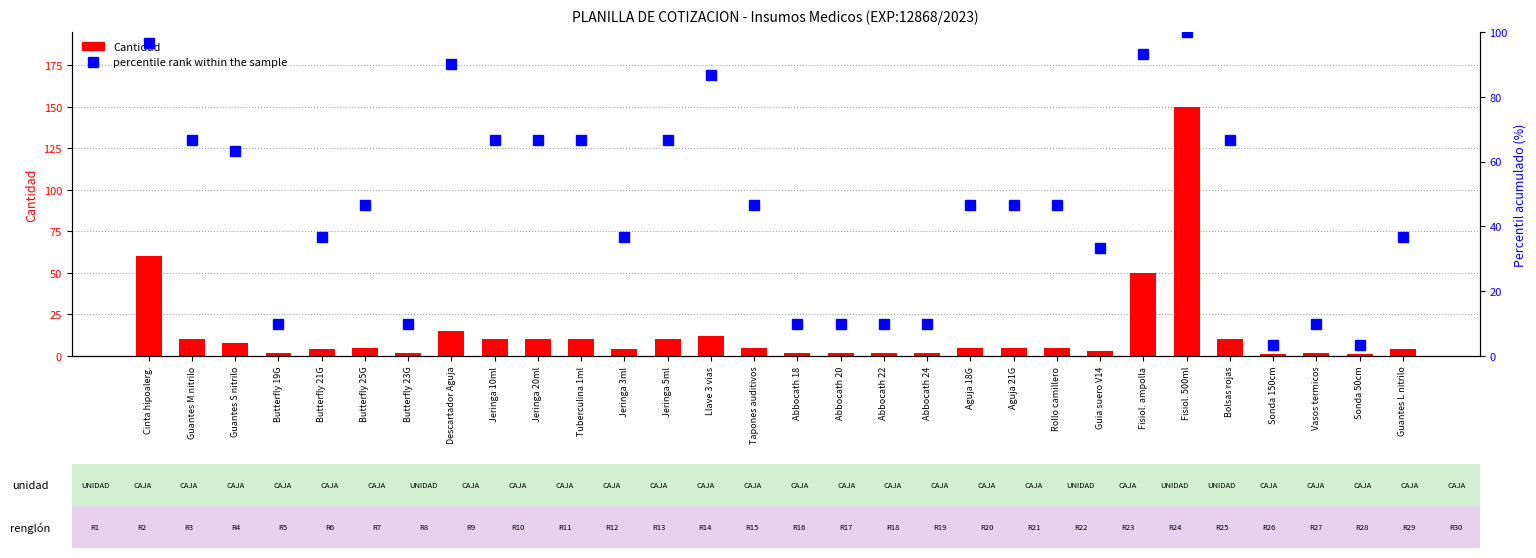

The value of percentile rank within the sample at Fisiol. 500ml is 40.8. True or false?

False